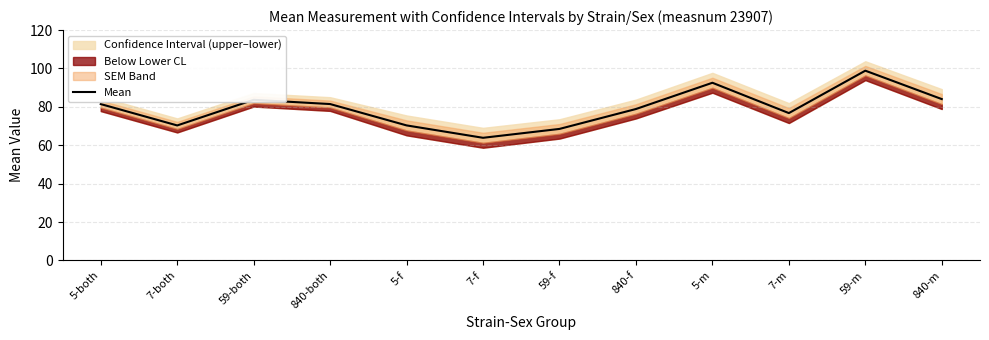

Which label corresponds to the largest value in the chart?

59-m